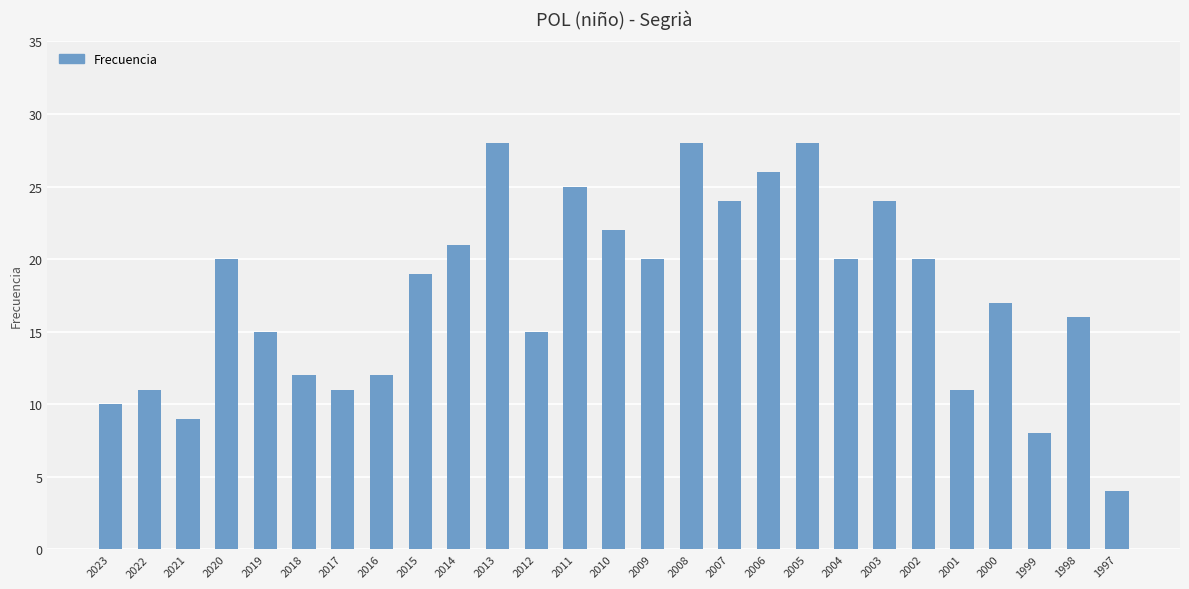

Reading right to left, what are all the values shown in this chart?

4	16	8	17	11	20	24	20	28	26	24	28	20	22	25	15	28	21	19	12	11	12	15	20	9	11	10